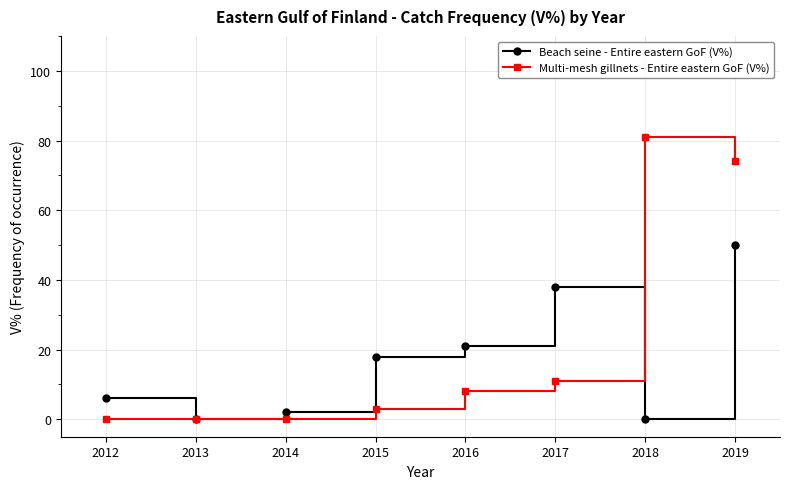

At which category does Beach seine - Entire eastern GoF (V%) reach its first local valley?

2013